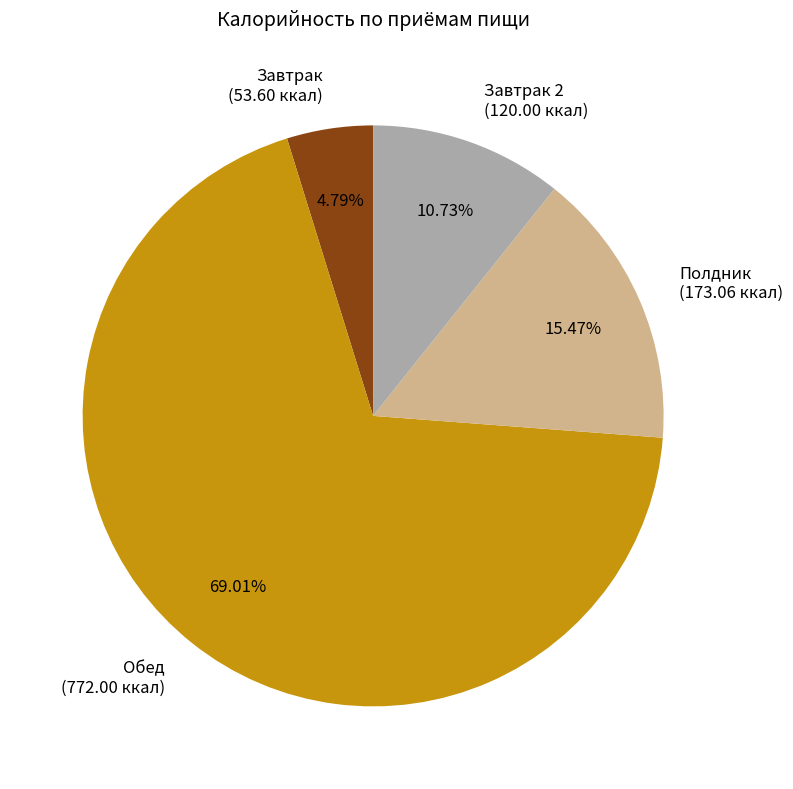

Count the number of slices in the pie.

4